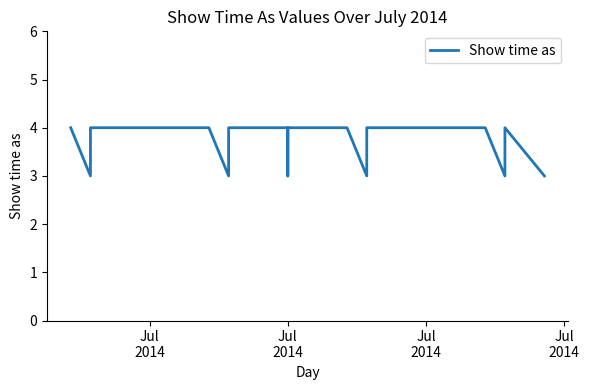

How many data points does each series have?

17